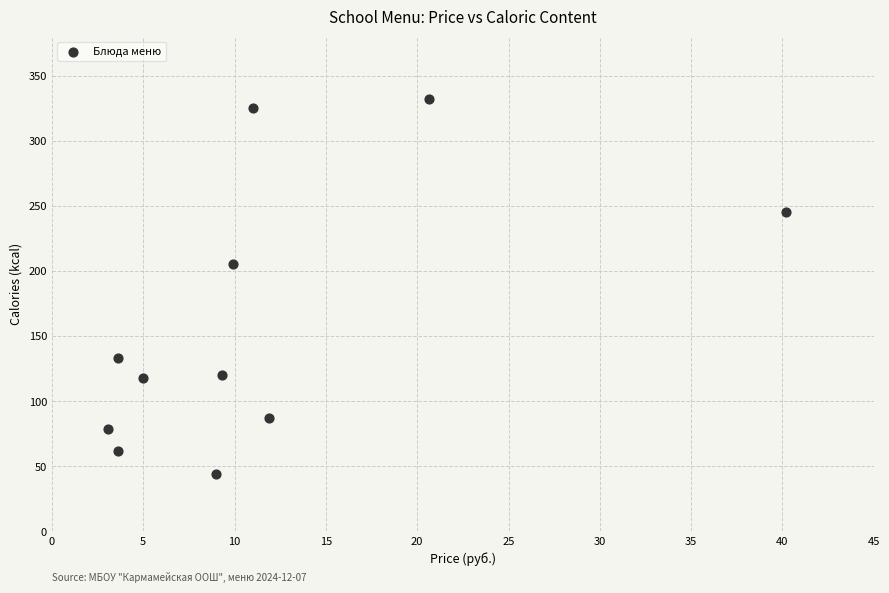

What is the range of X values (max minus min)?

37.1